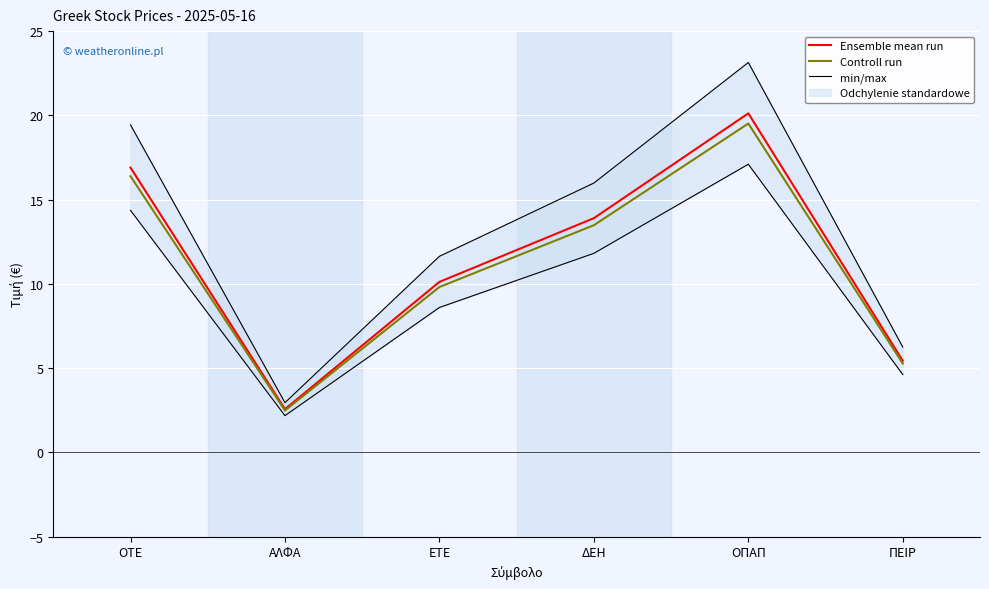

In Controll run, how many points are lower than both neighbors (excluding endpoints)?

1